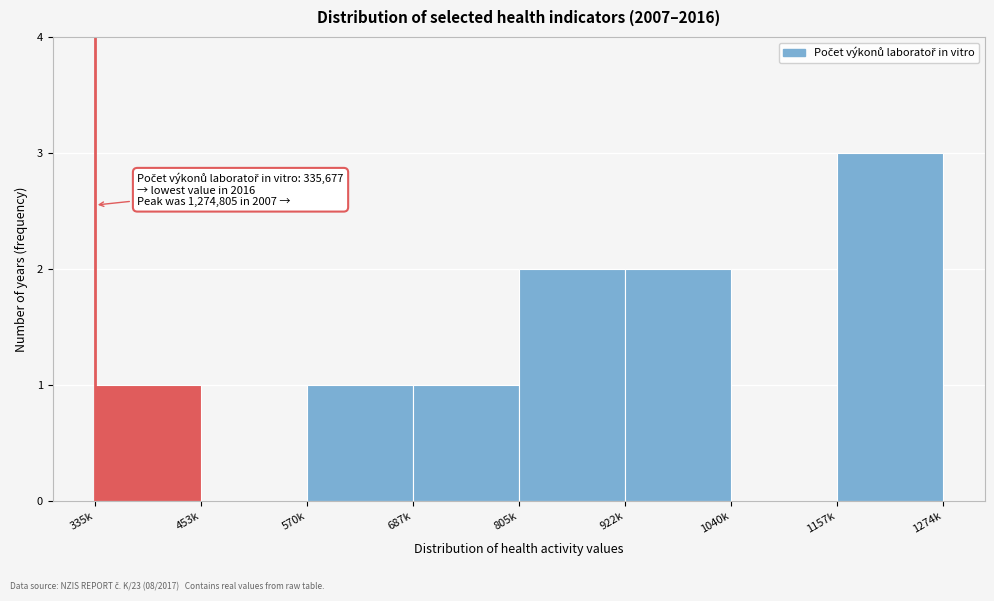

Reading left to right, what are all the values shown in this chart?

335k=1	453k=0	570k=1	687k=1	805k=2	922k=2	1040k=0	1157k=3